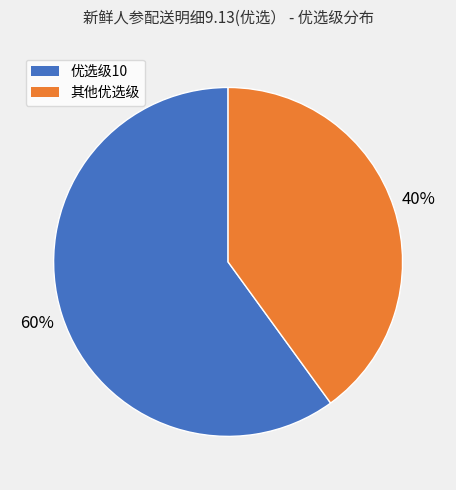

Do 其他优选级 and 优选级10 together represent more than half of the pie?

Yes